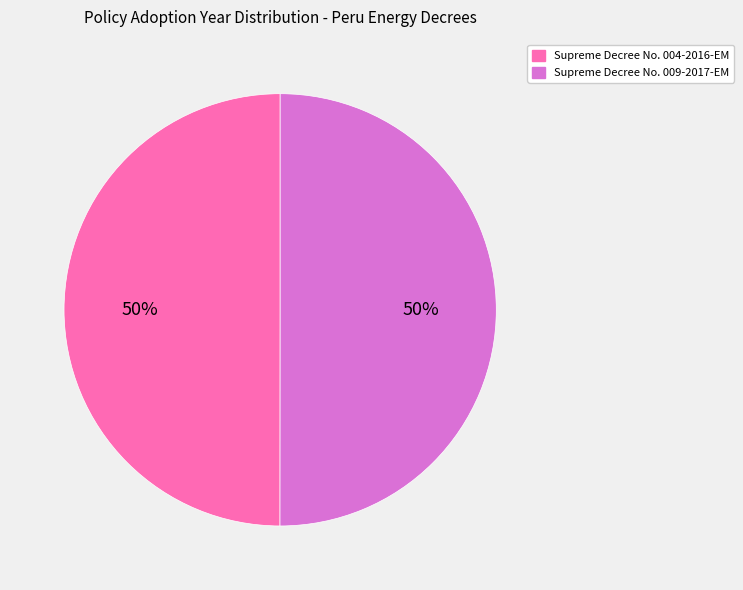

Is it true that Supreme Decree No. 004-2016-EM is 41% of the pie?

False